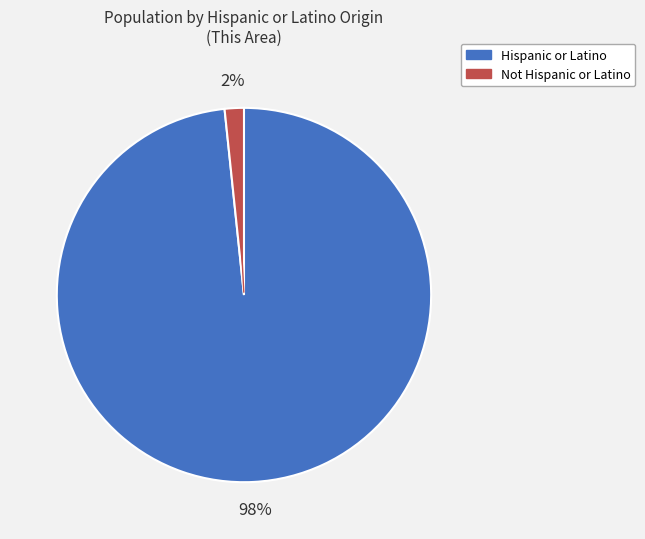

How many slices are in this pie chart?

2